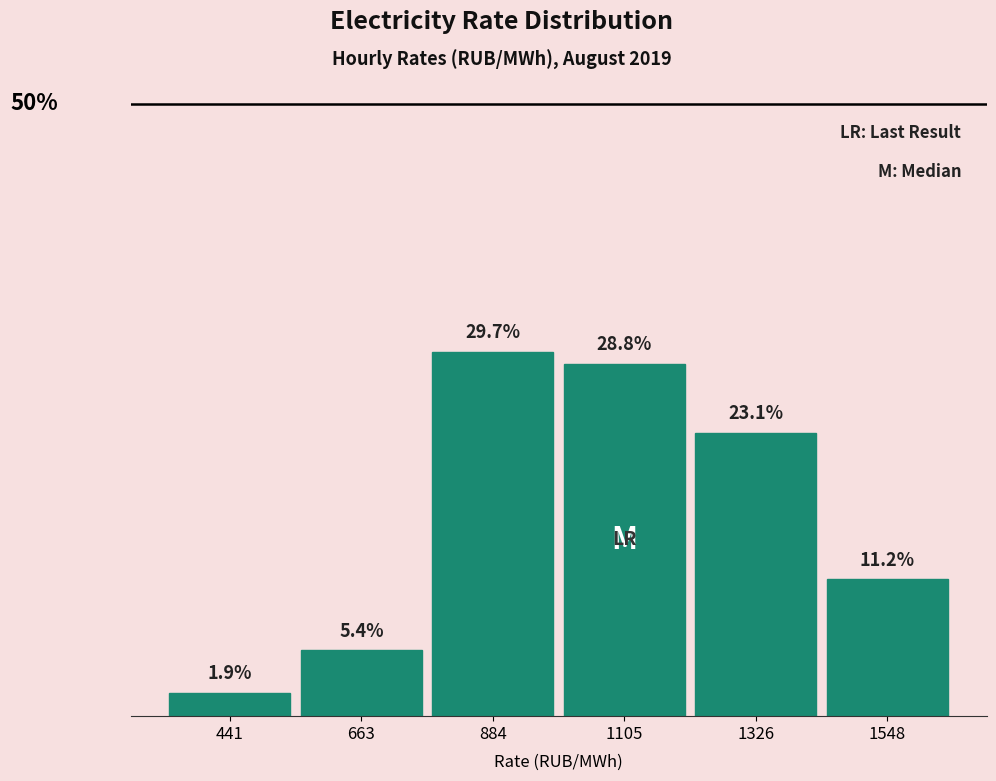

List the labels in order of value, largest first.

884, 1105, 1326, 1548, 663, 441